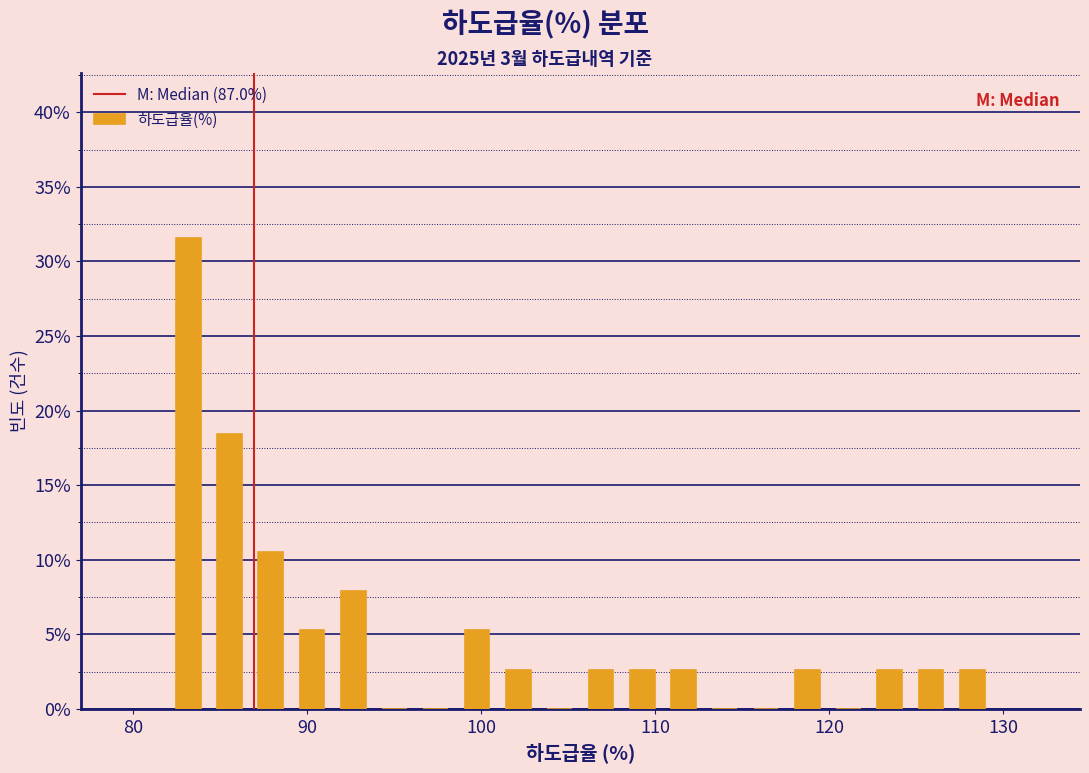

Around what value on the x-axis is the tallest bar? Give the approximate position of its centre, as read against the axis.

83